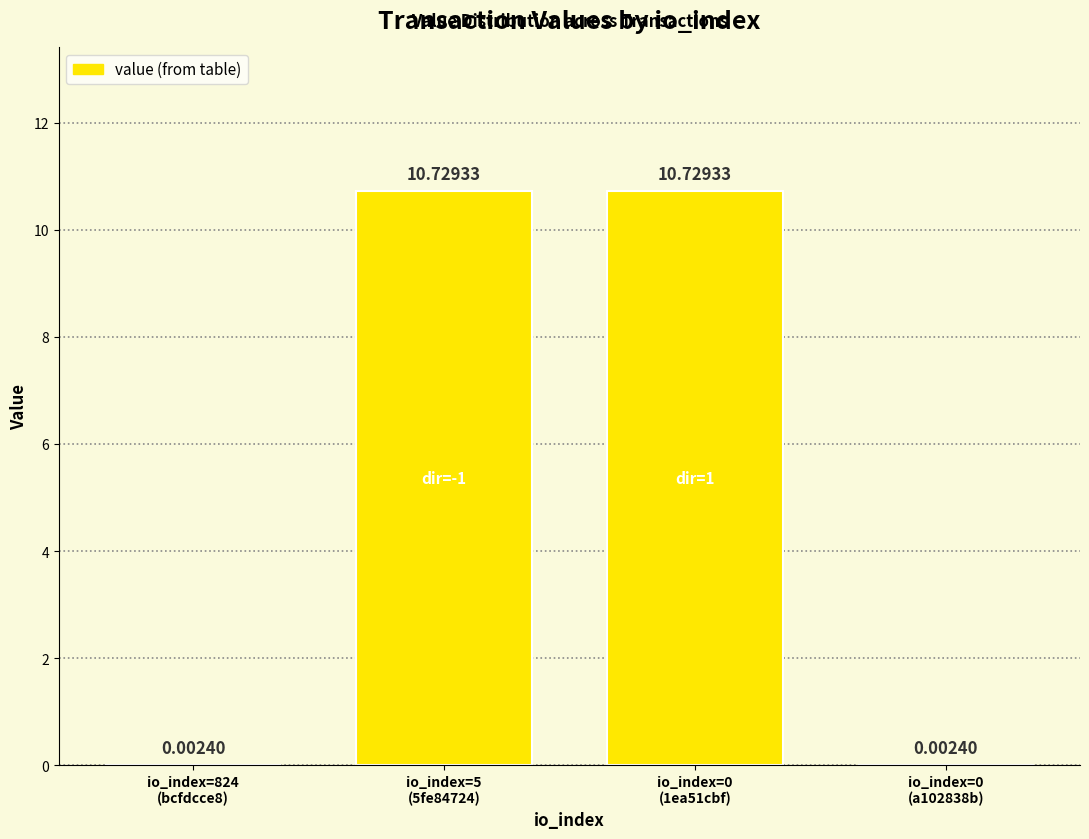

What is the sum of all values?

21.5